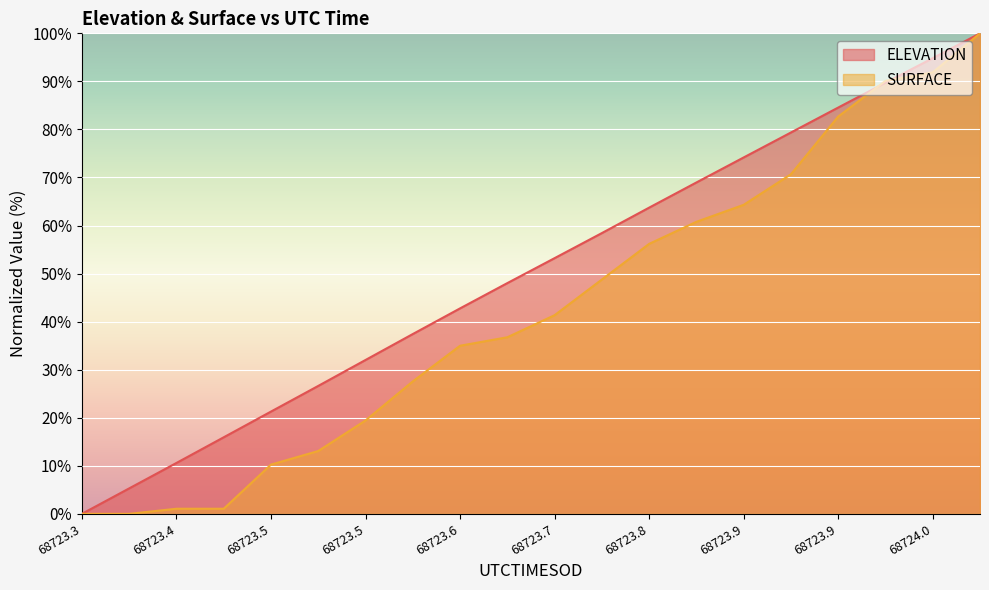

What are all the series names shown in the legend?

ELEVATION, SURFACE